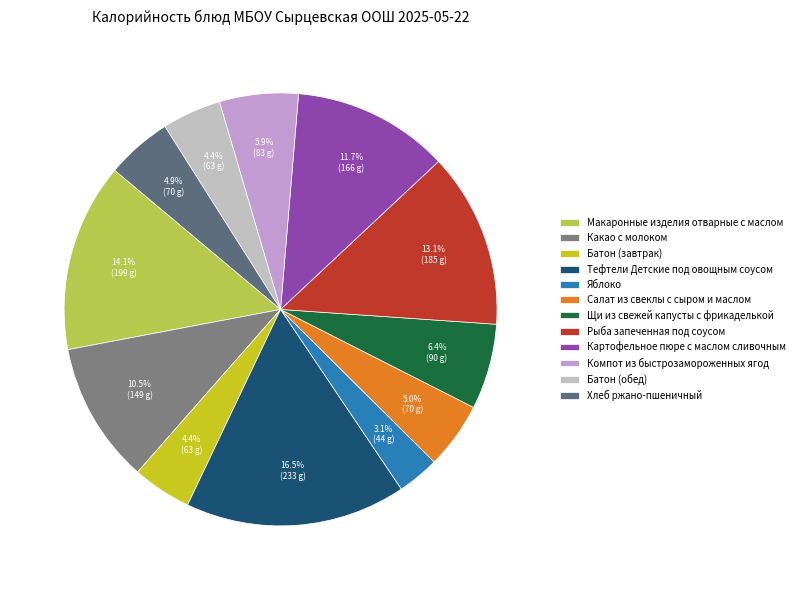

To the nearest percent, what is the average slice percentage?

8%